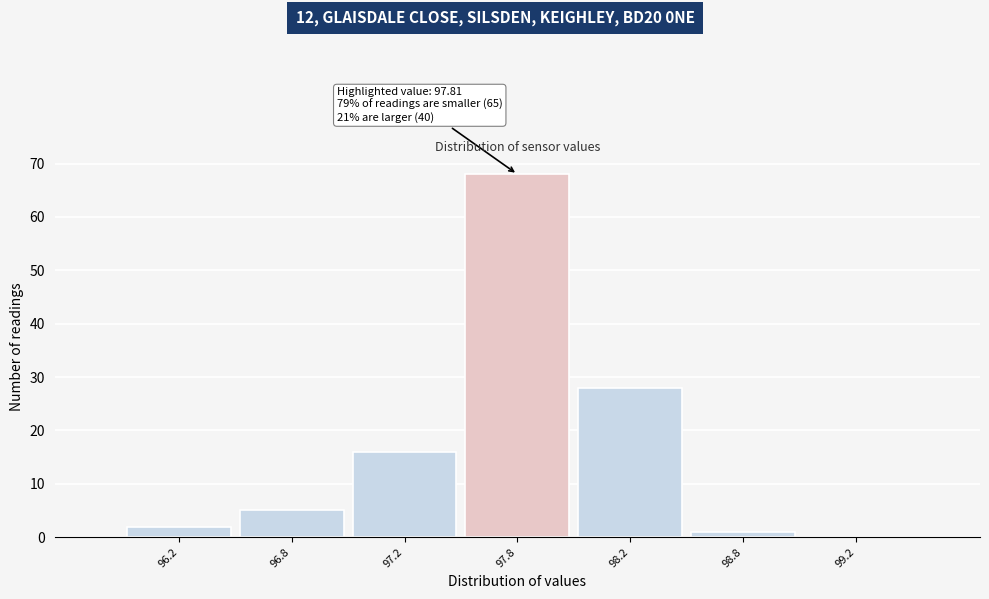

Reading left to right, extract all data points from this chart.

96.2=2	96.8=5	97.2=16	97.8=68	98.2=28	98.8=1	99.2=0